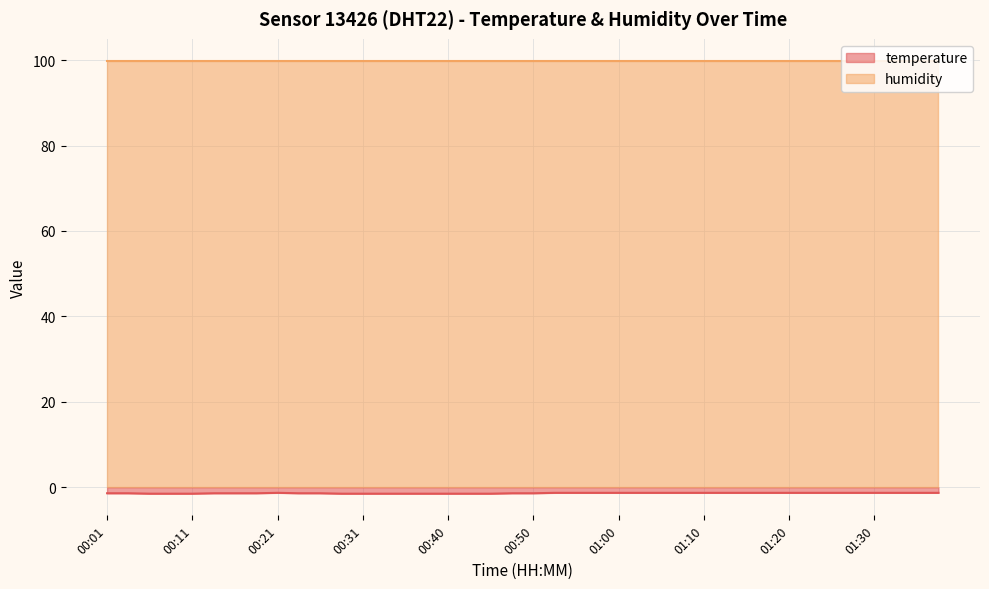

At which category does the chart reach its peak across all series?

00:21